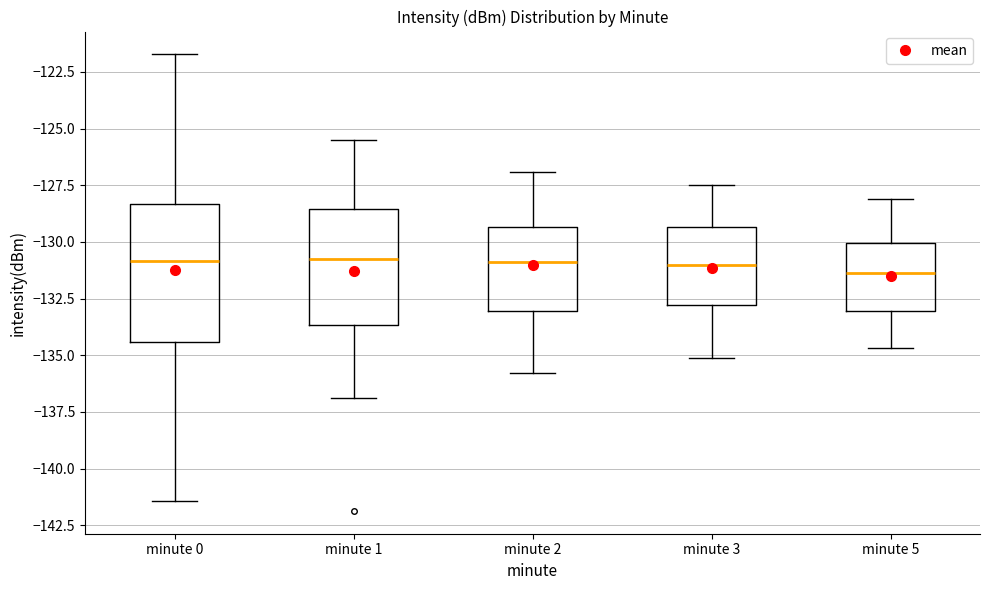

Reading left to right, transcribe this box plot: for each box, give where its median line is, the range the box spans, and where its two whiskers end, as read against the y-axis. The values are not printed on the chart, so give them approximately, as read against the axis.

minute 0: median -131.0, box -134.5 to -128.5, whiskers -141.5 to -121.5
minute 1: median -130.5, box -133.5 to -128.5, whiskers -137.0 to -125.5
minute 2: median -131.0, box -133.0 to -129.5, whiskers -136.0 to -127.0
minute 3: median -131.0, box -133.0 to -129.5, whiskers -135.0 to -127.5
minute 5: median -131.5, box -133.0 to -130.0, whiskers -134.5 to -128.0